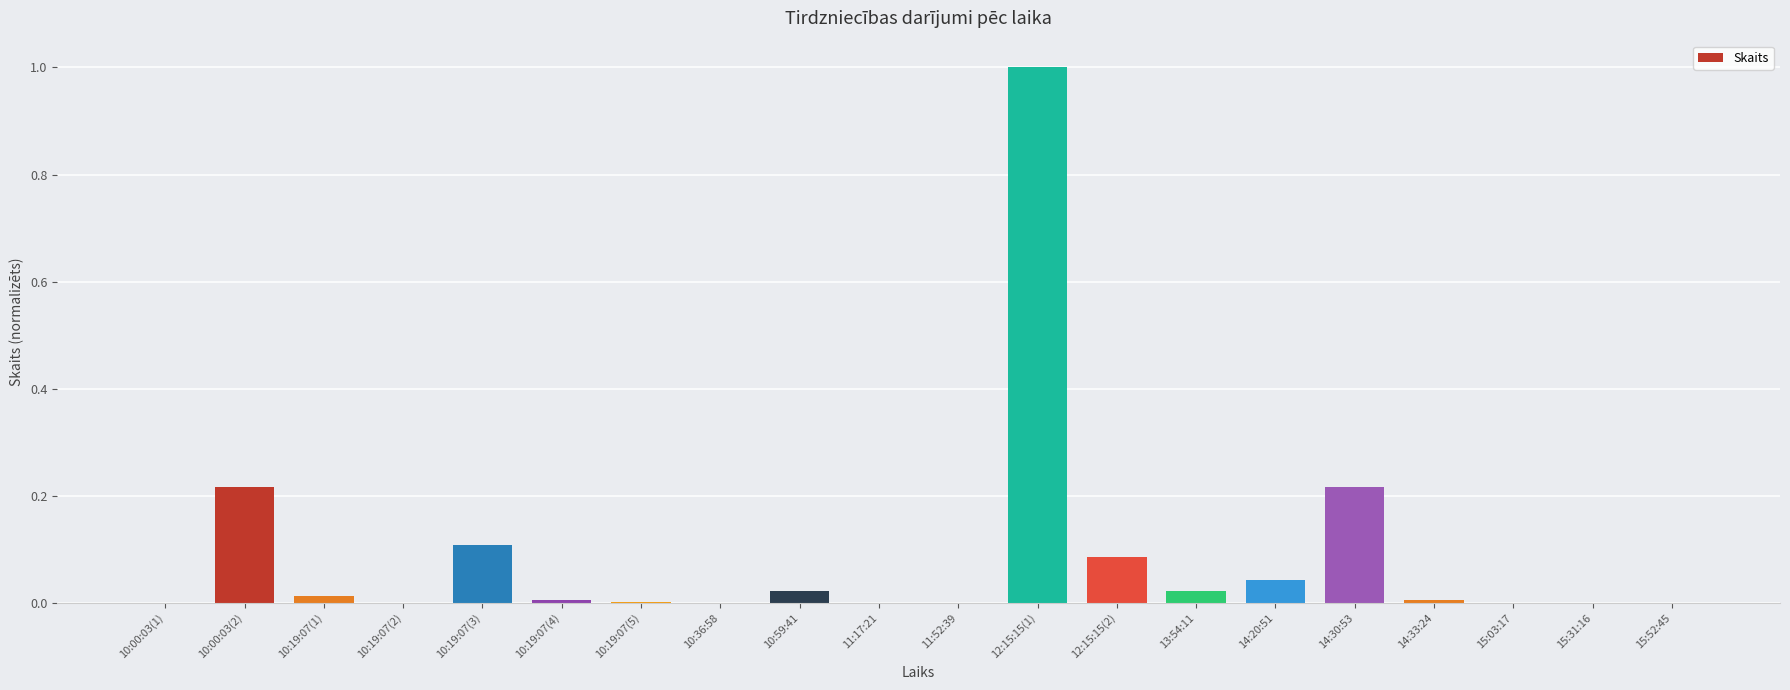

Which has a higher value, 12:15:15(1) or 10:00:03(1)?

12:15:15(1)